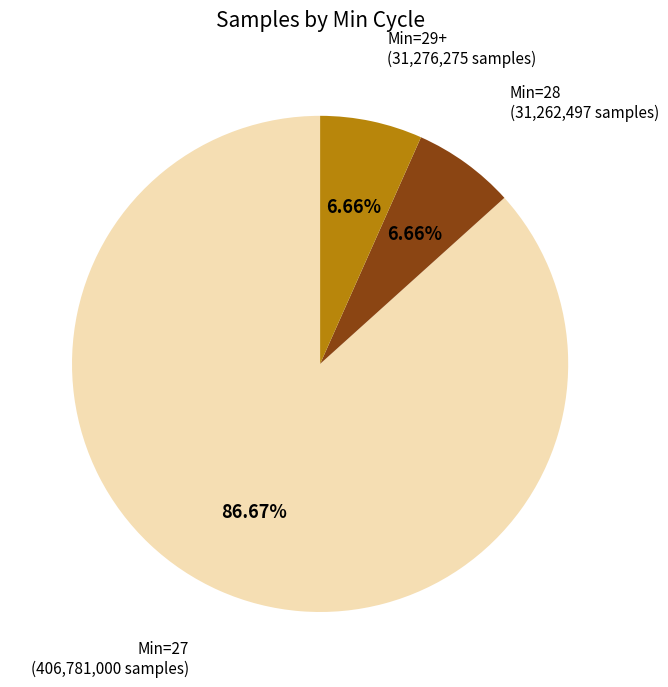

Does any single category account for the majority?

Yes